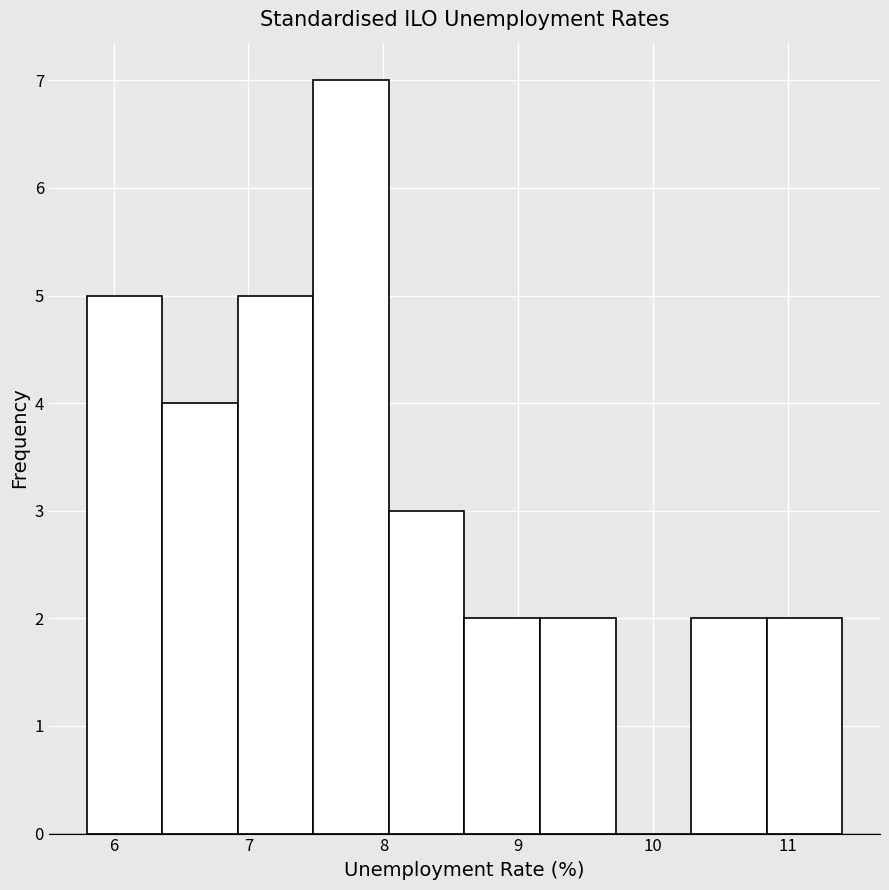

Reading left to right, transcribe this chart: for each bar, give the range it covers on the x-axis and its height. Neither the bar edges nor the heights are printed on the chart, so give them approximately, as read against the axes.

5.80 to 6.36: 5
6.36 to 6.92: 4
6.92 to 7.48: 5
7.48 to 8.04: 7
8.04 to 8.60: 3
8.60 to 9.16: 2
9.16 to 9.72: 2
9.72 to 10.28: 0
10.28 to 10.84: 2
10.84 to 11.40: 2